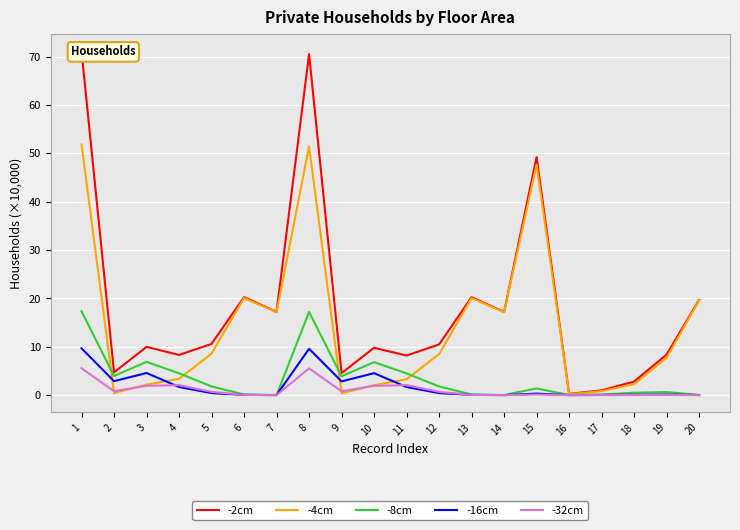

In -32cm, how many points are lower than both neighbors (excluding endpoints)?

5